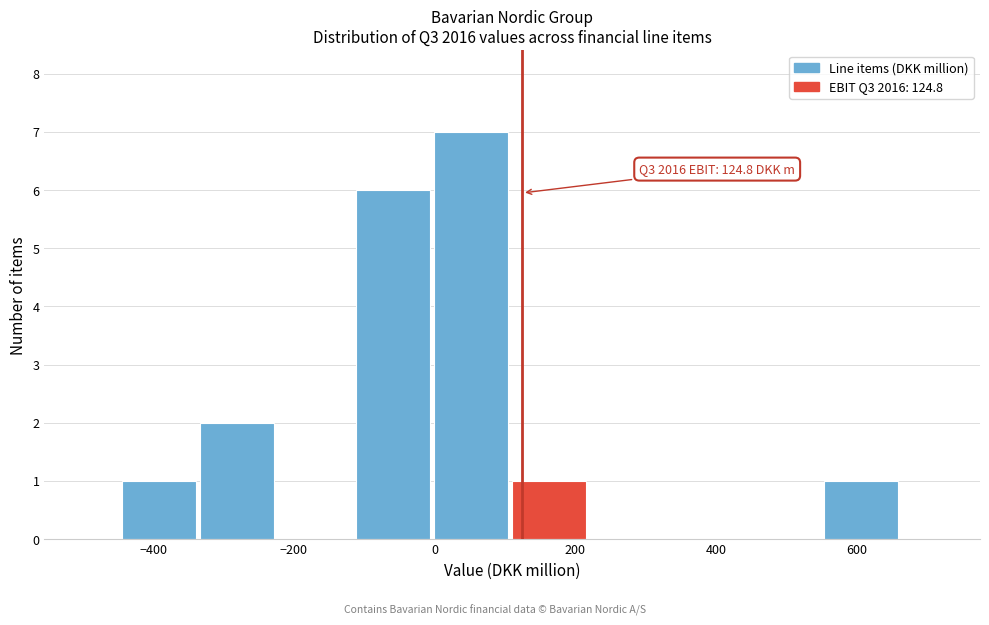

Which range on the x-axis has the tallest bar?

0 to 120